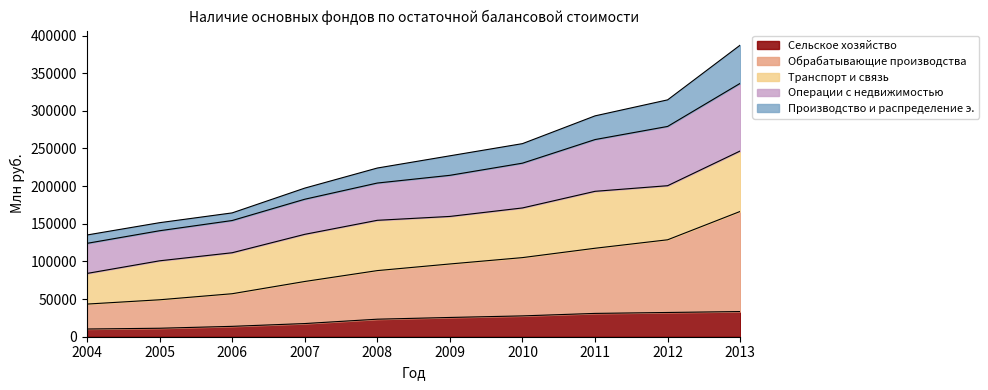

At which category is the sum across all series the highest?

2013